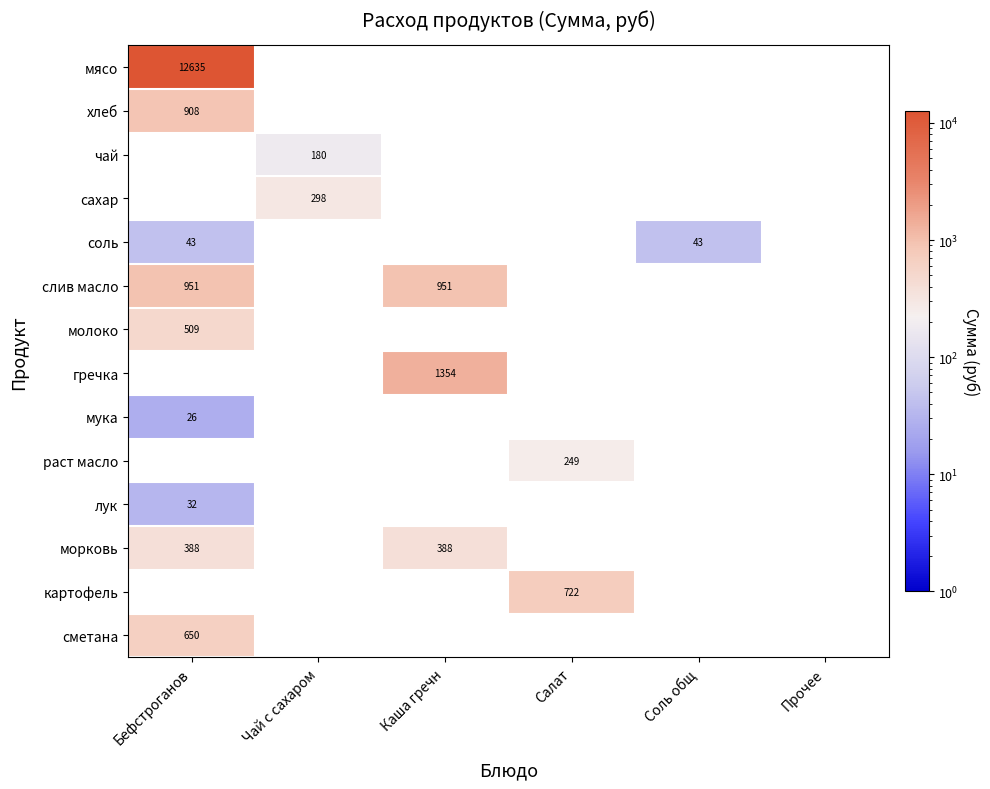

How many categories are shown in the chart?

6